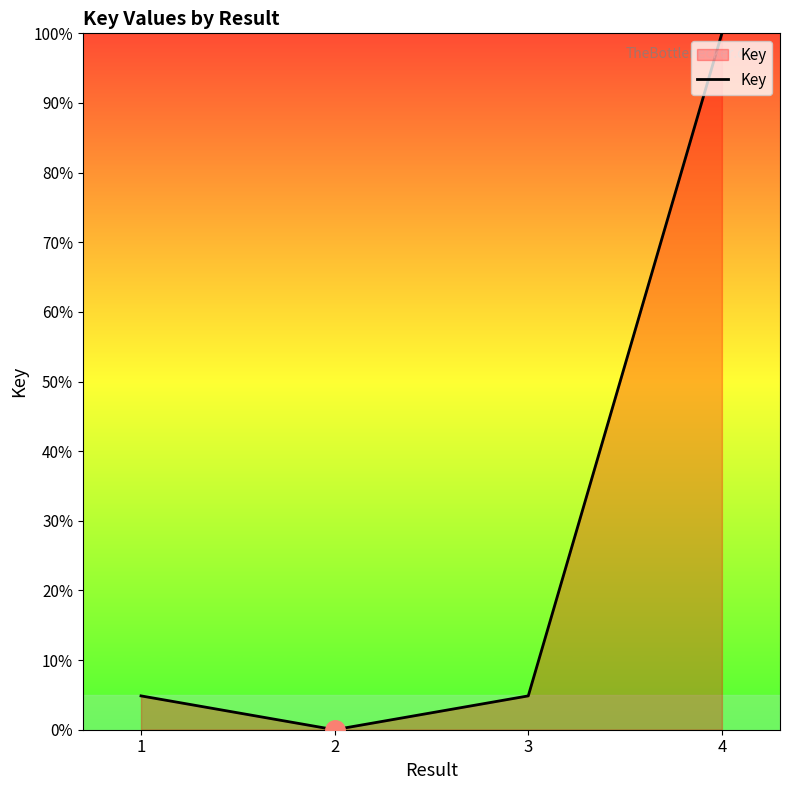

True or false: there are more than 2 points higher than both neighbors.

False